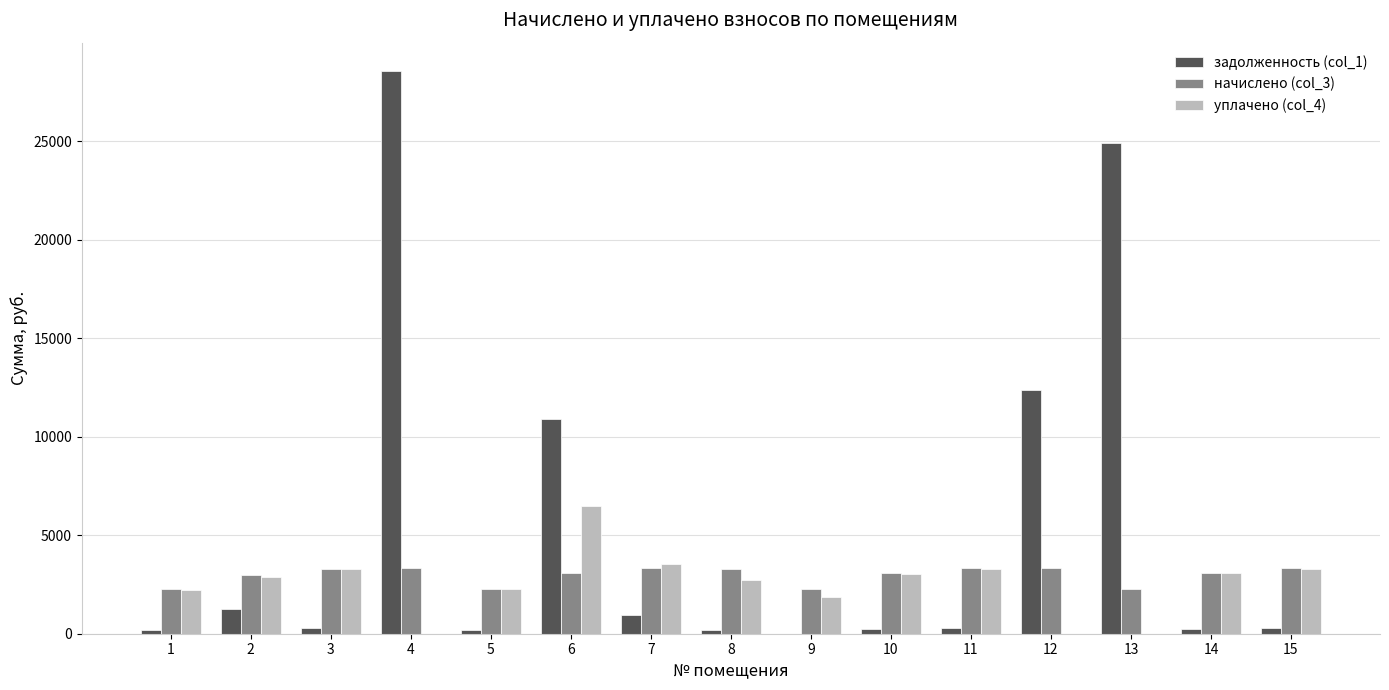

What is the total value across all series at 6?

20509.5